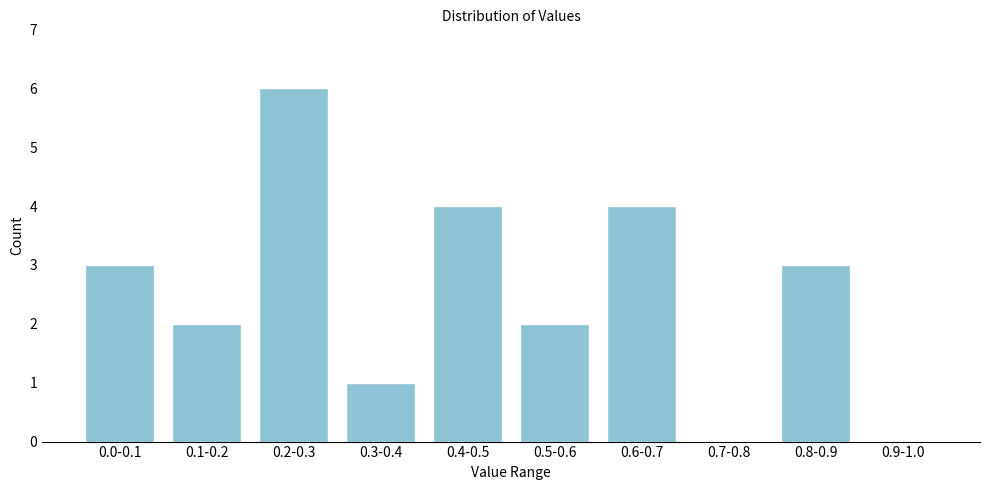

Reading left to right, extract all data points from this chart.

0.0-0.1=3	0.1-0.2=2	0.2-0.3=6	0.3-0.4=1	0.4-0.5=4	0.5-0.6=2	0.6-0.7=4	0.7-0.8=0	0.8-0.9=3	0.9-1.0=0